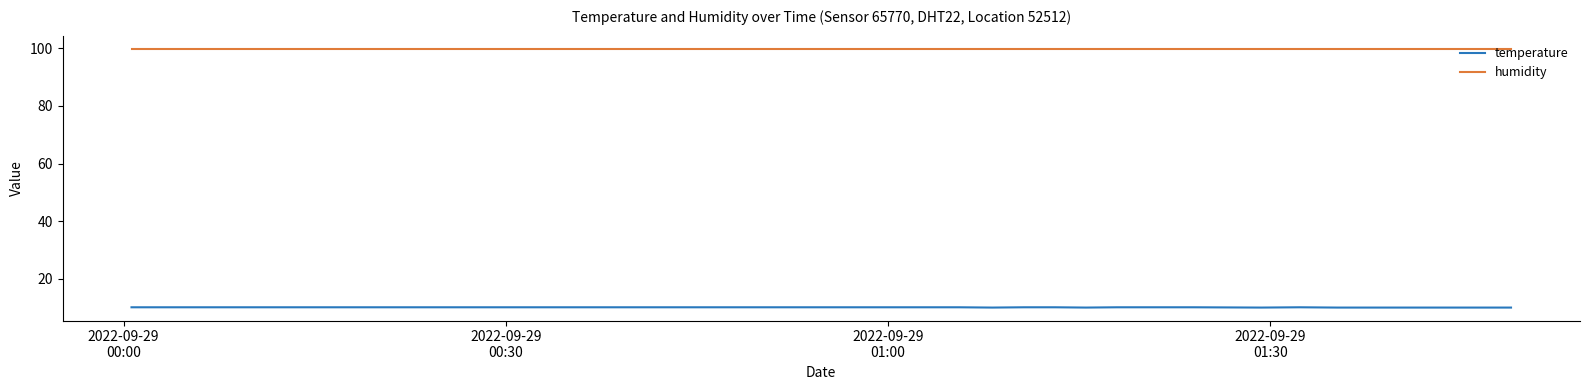

Which series has the largest total across all categories?

humidity